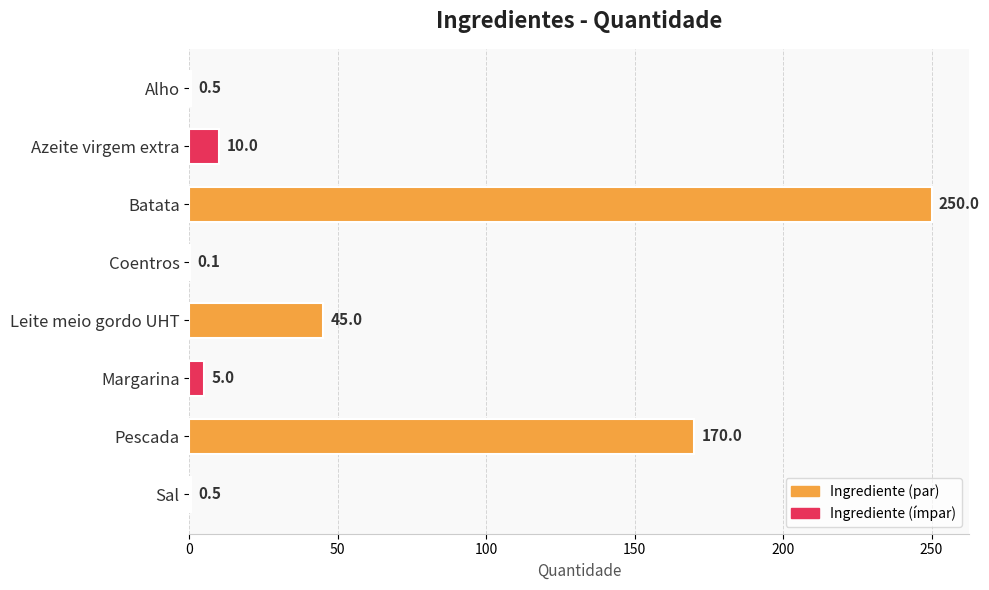

At which label is the value closest to 125?

Pescada